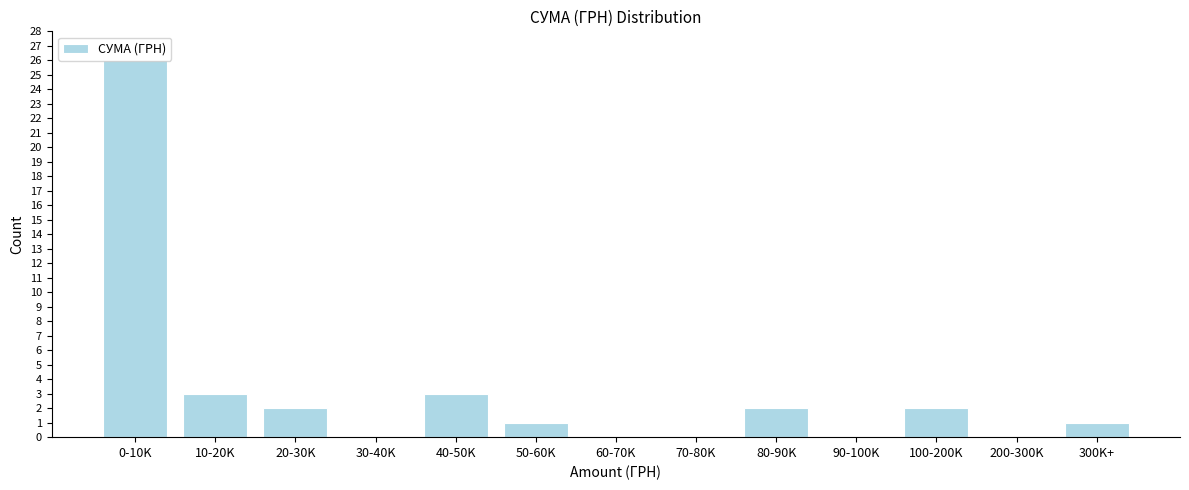

True or false: the data shows 3 at 100-200K.

False